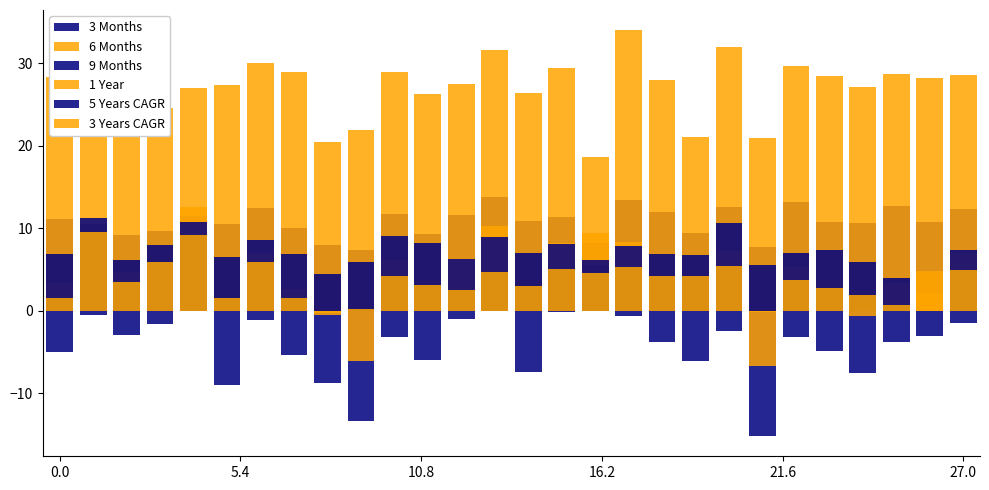

At which label does 9 Months reach its minimum?

21